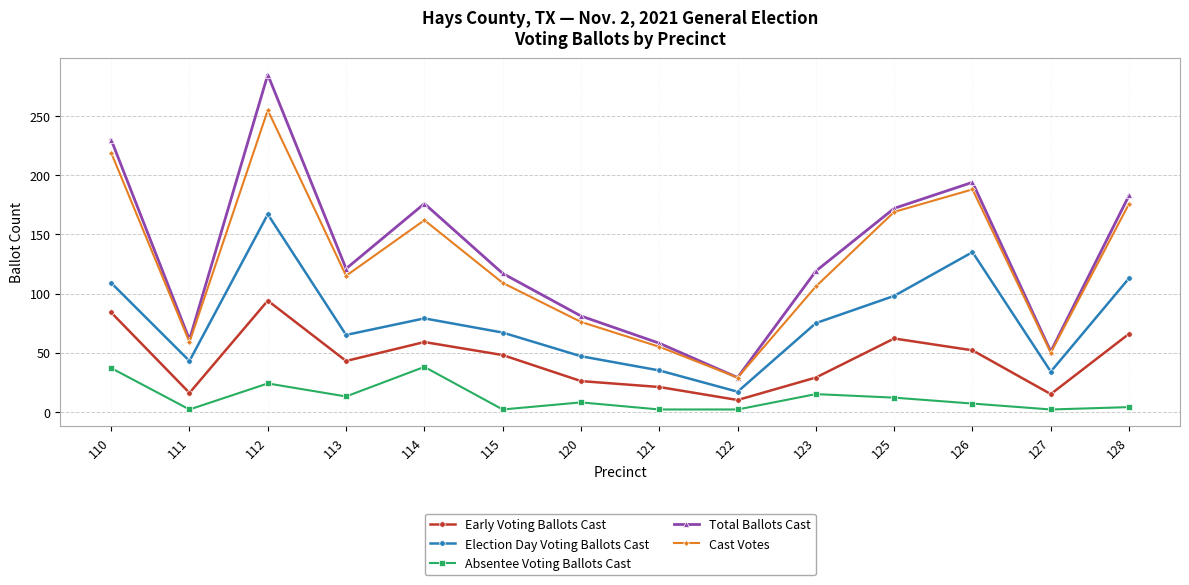

Where is the first local maximum for Absentee Voting Ballots Cast?

112